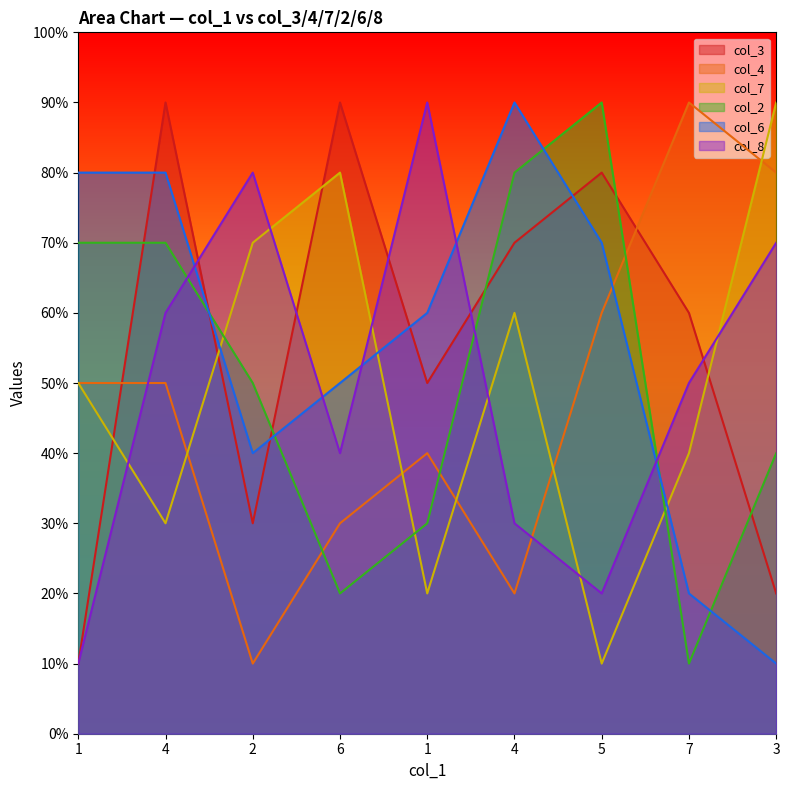

At which label does col_2 reach its minimum?

7